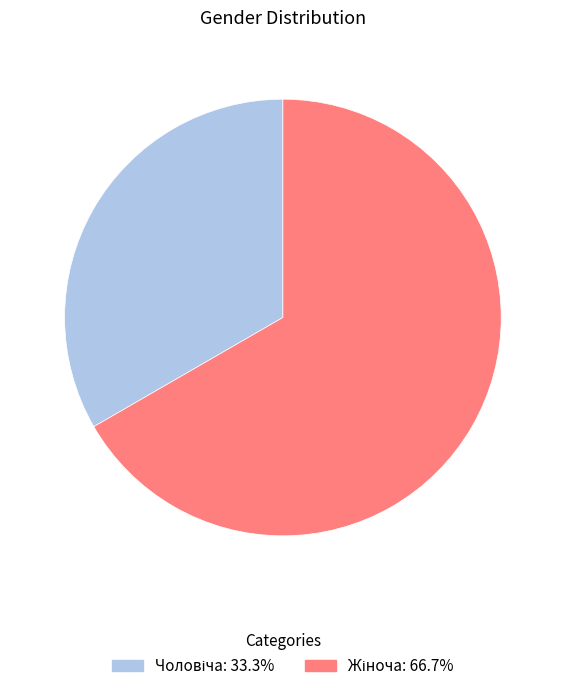

Is there any slice that represents more than half of the pie?

Yes